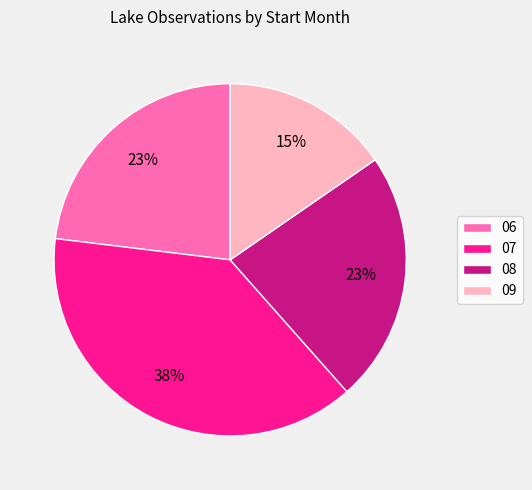

How many slices are in this pie chart?

4